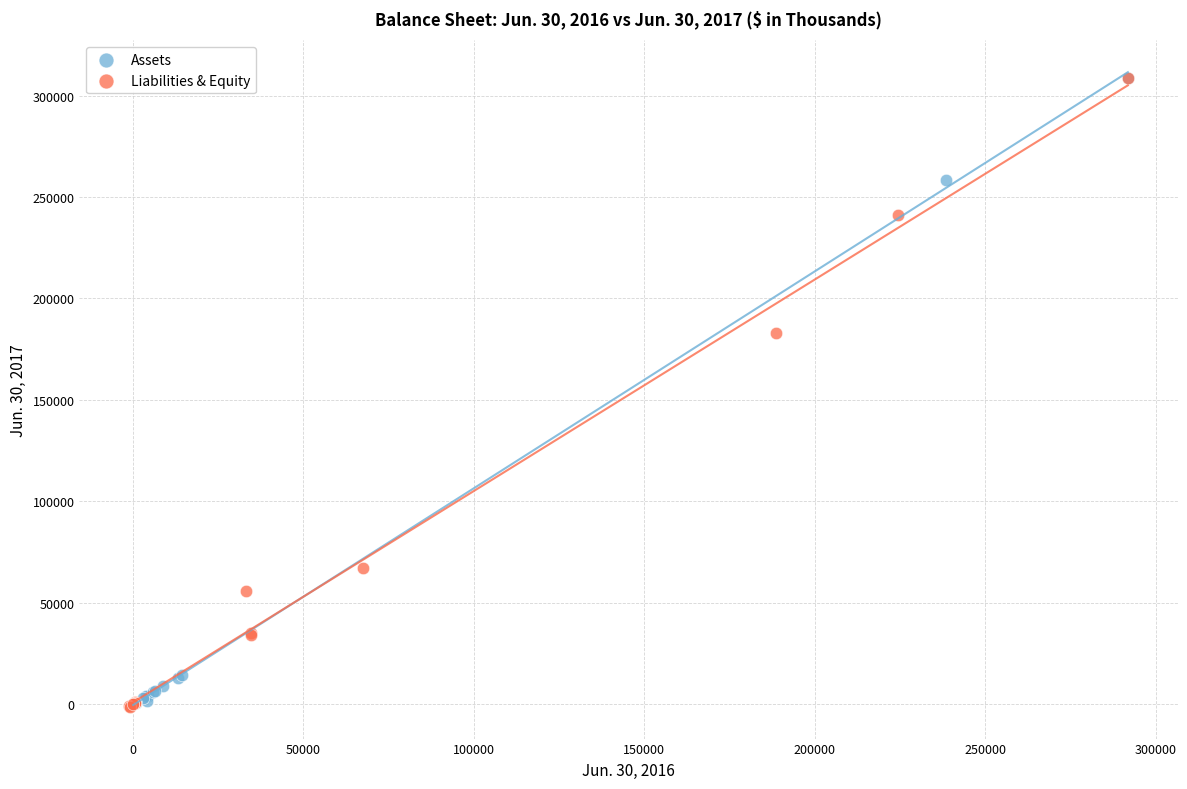

Which series has the largest Y range (max minus min)?

Liabilities & Equity